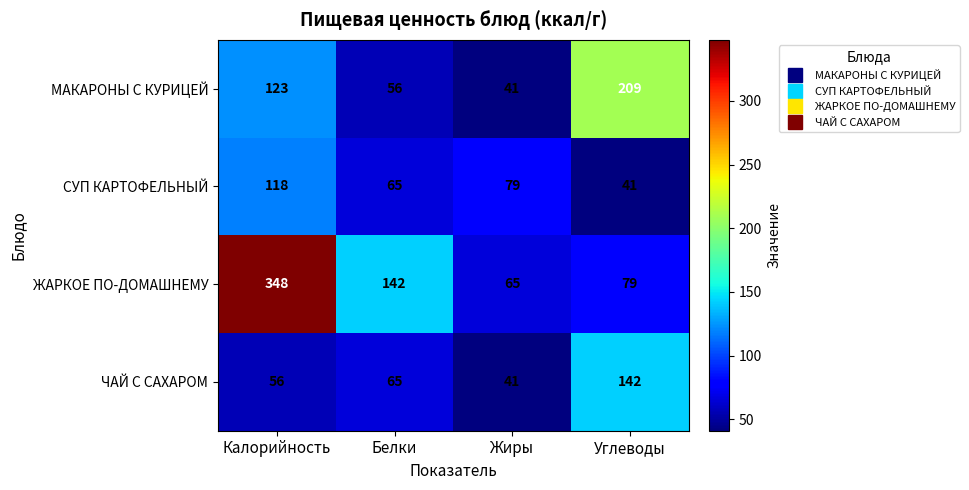

Which series has the largest total across all categories?

ЖАРКОЕ ПО-ДОМАШНЕМУ